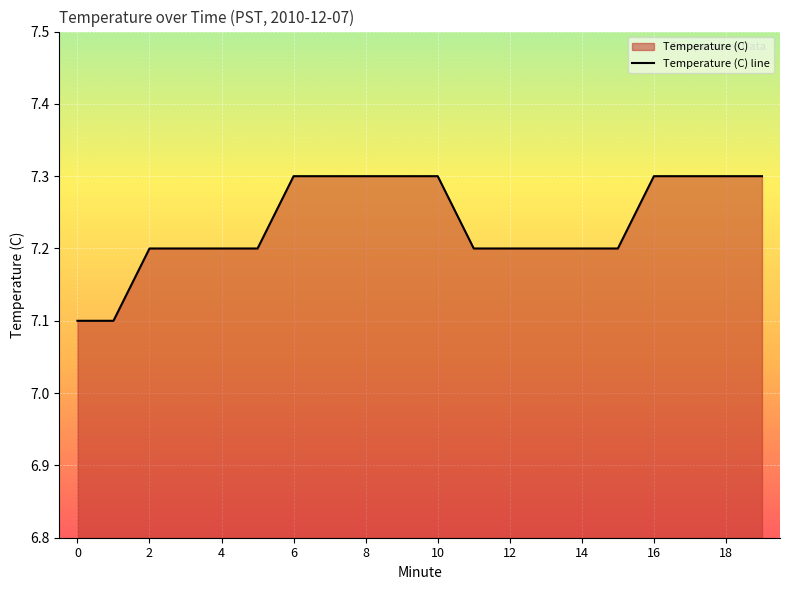

What is the value of the 11th point from the left?

7.3